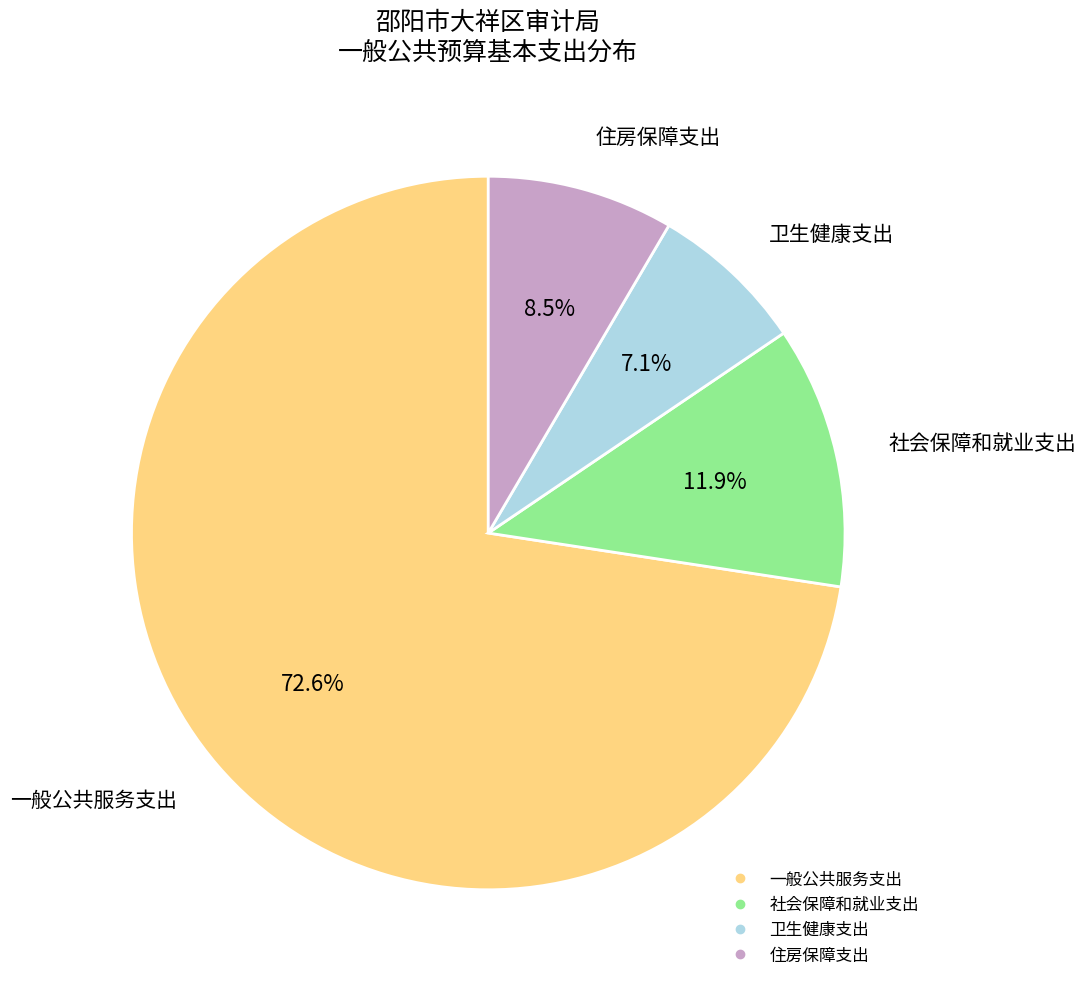

What is the majority slice?

一般公共服务支出